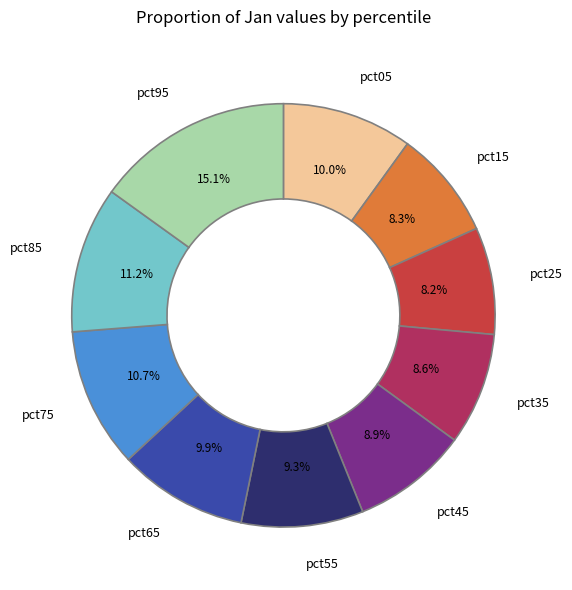

Is there any slice that represents more than half of the pie?

No